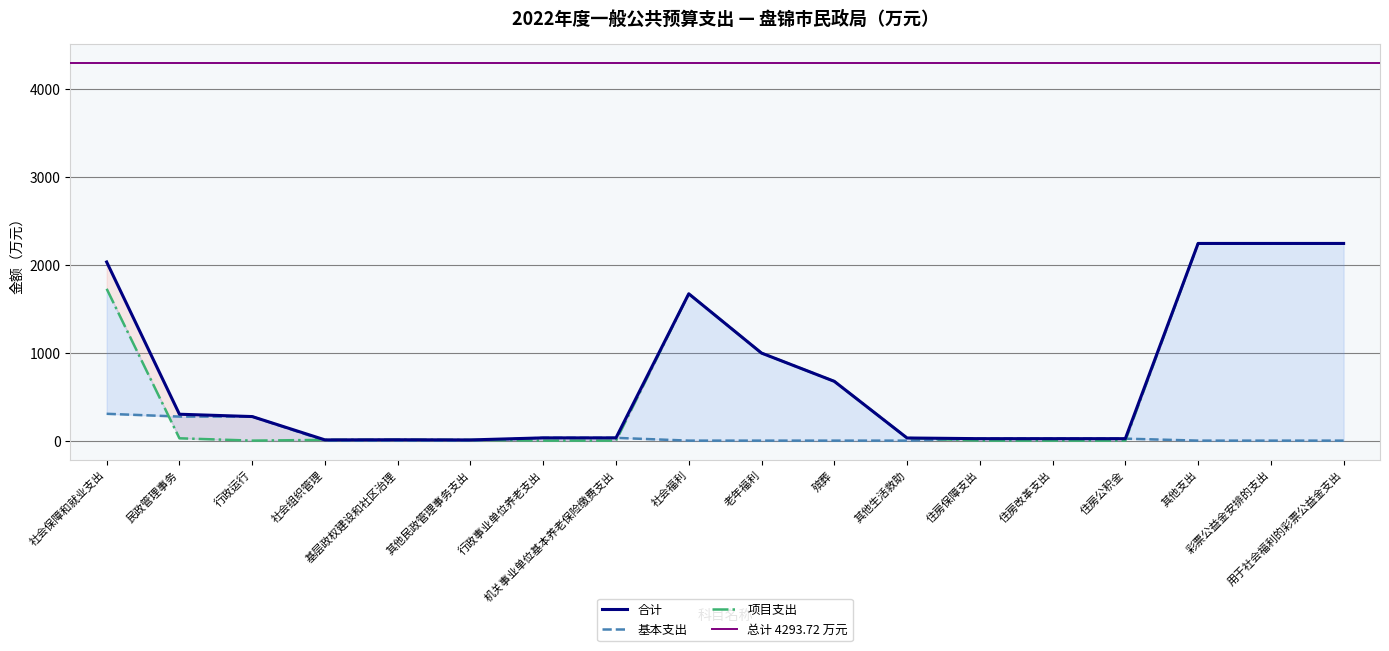

In 项目支出, how many points are lower than both neighbors (excluding endpoints)?

1